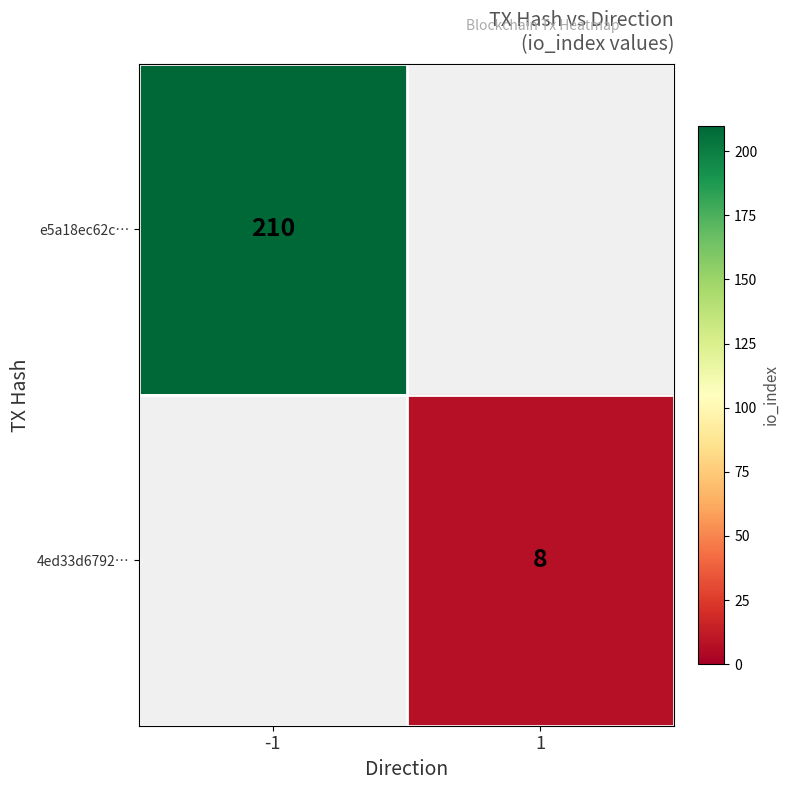

The 4ed33d6792… series shows 8 at 1. True or false?

True